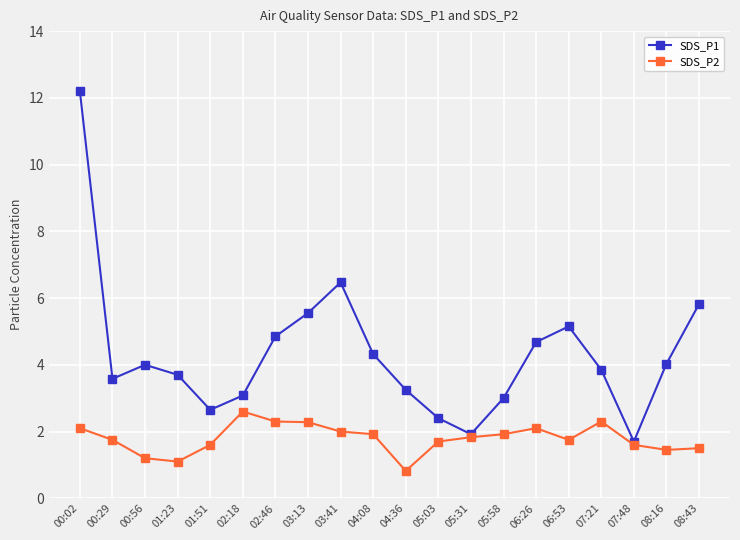

What is the sum of all SDS_P2 values?

35.8